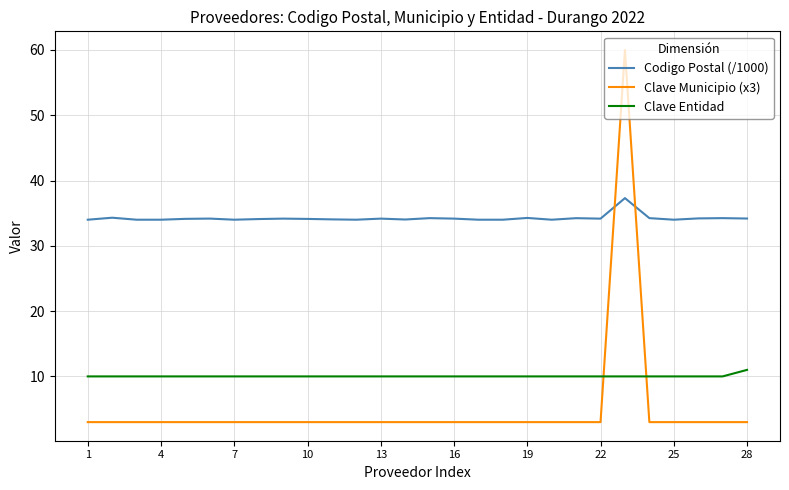

Which series has the widest spread of values?

Clave Municipio (x3)